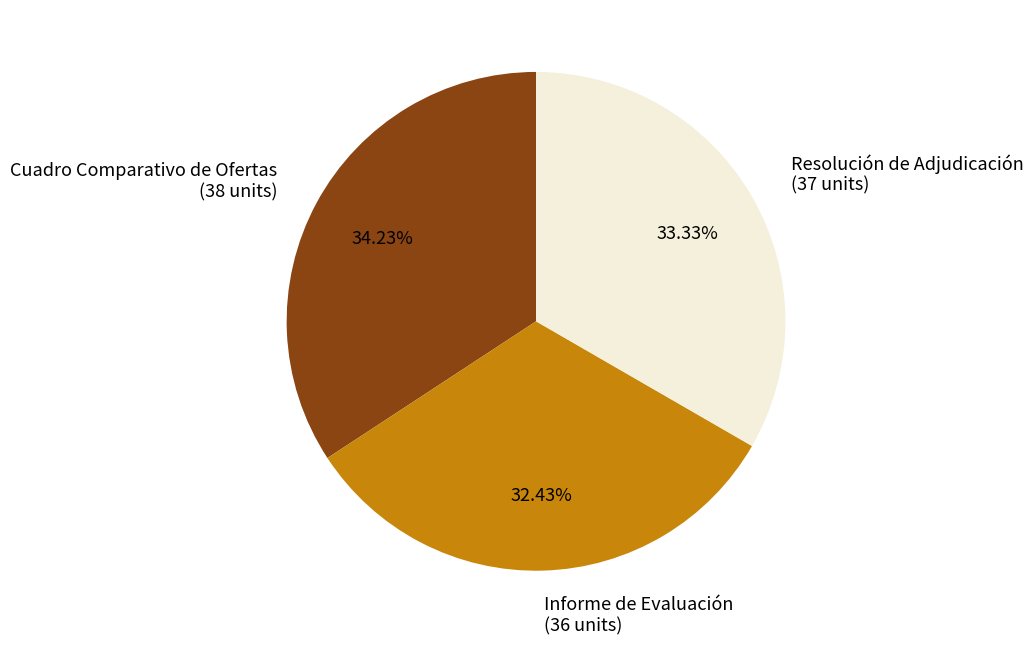

How many slices are in this pie chart?

3